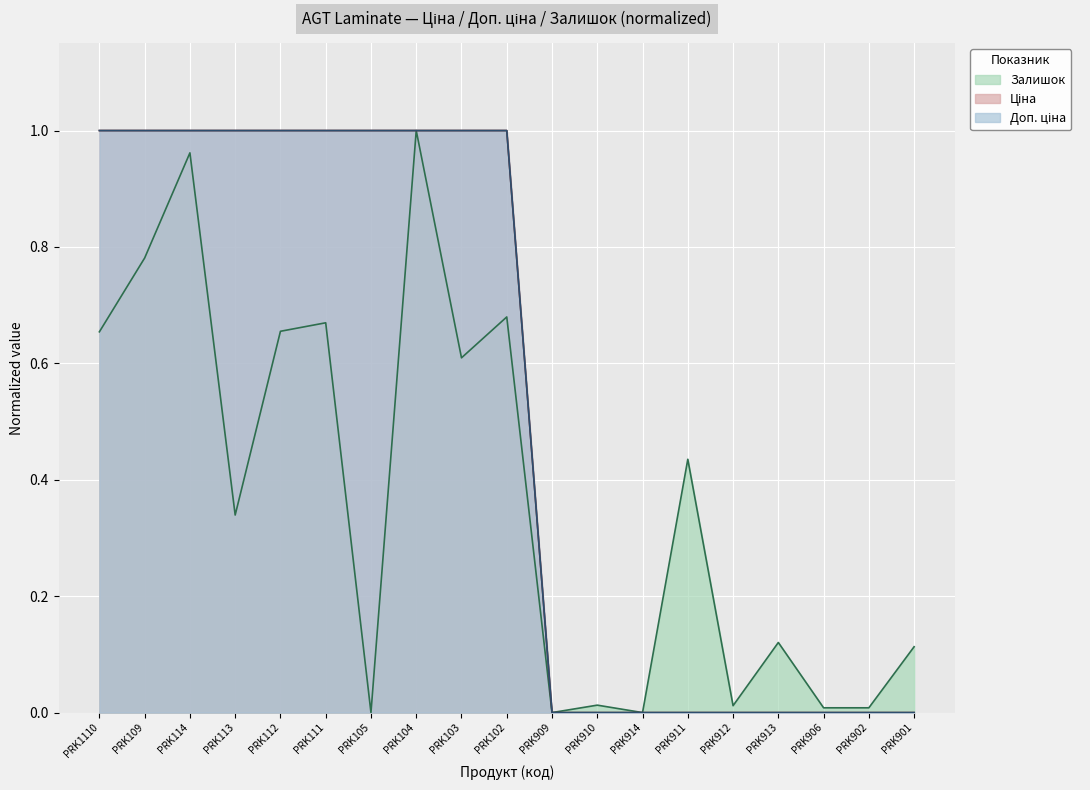

What is the difference between the Залишок values at PRK109 and PRK914?

0.8